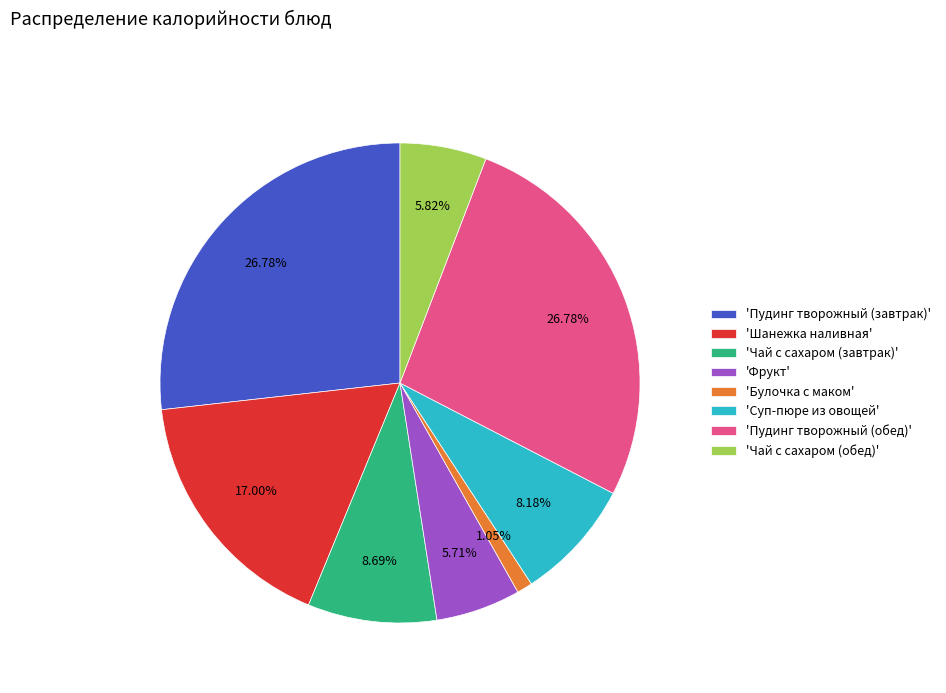

Is 'Суп-пюре из овощей' the majority of the pie?

No